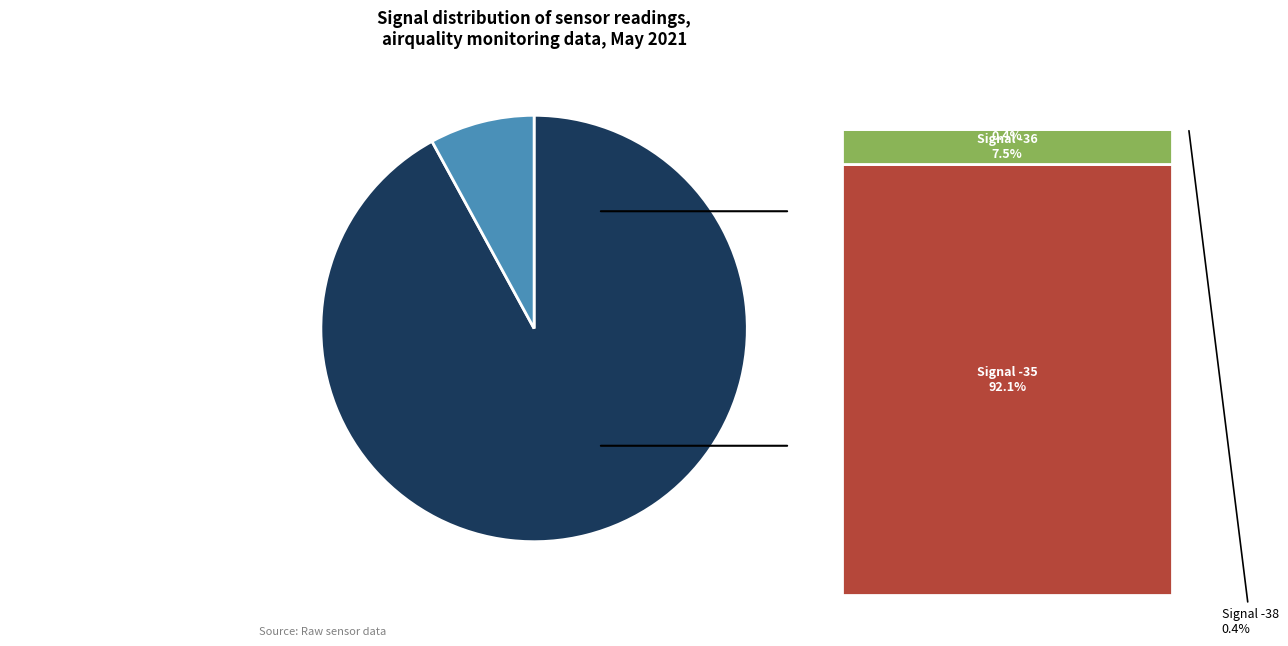

How many slices are in this pie chart?

2